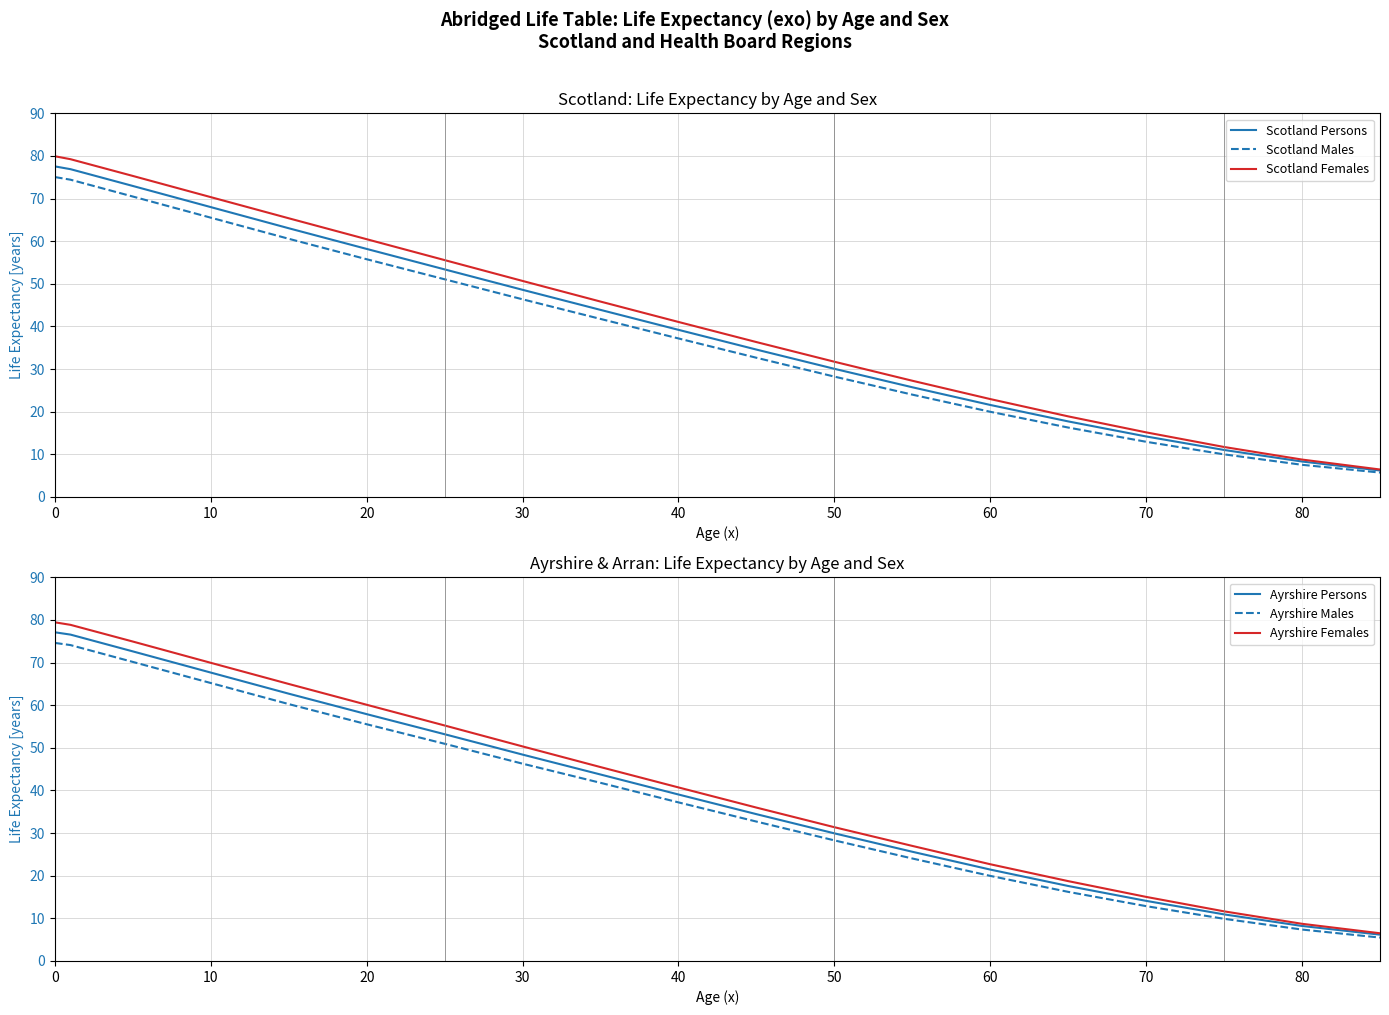

What is the minimum value for Ayrshire Females?

6.5